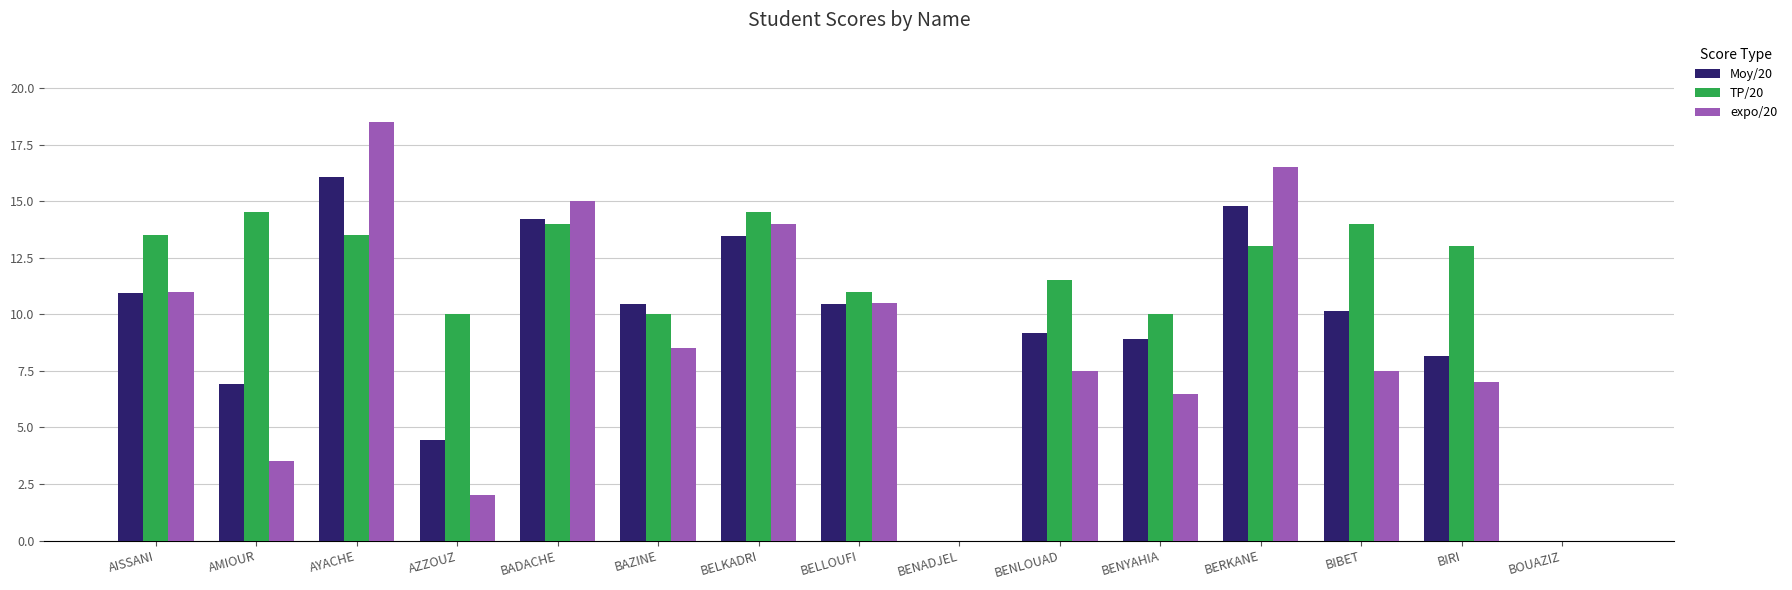

What is the spread (max minus min) of values at AMIOUR?

11.0